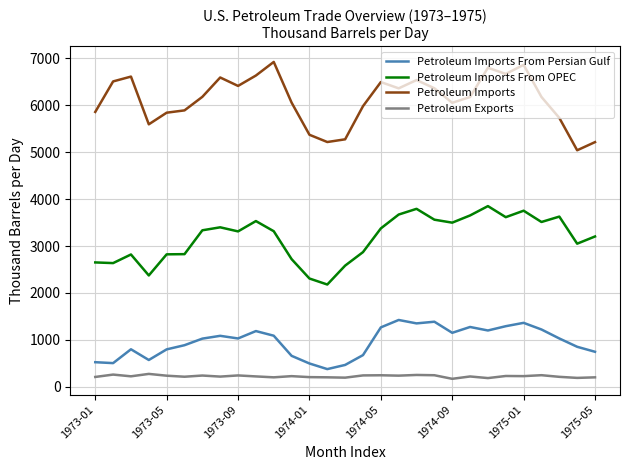

What is the highest value of the Petroleum Imports From OPEC series?

3850.7